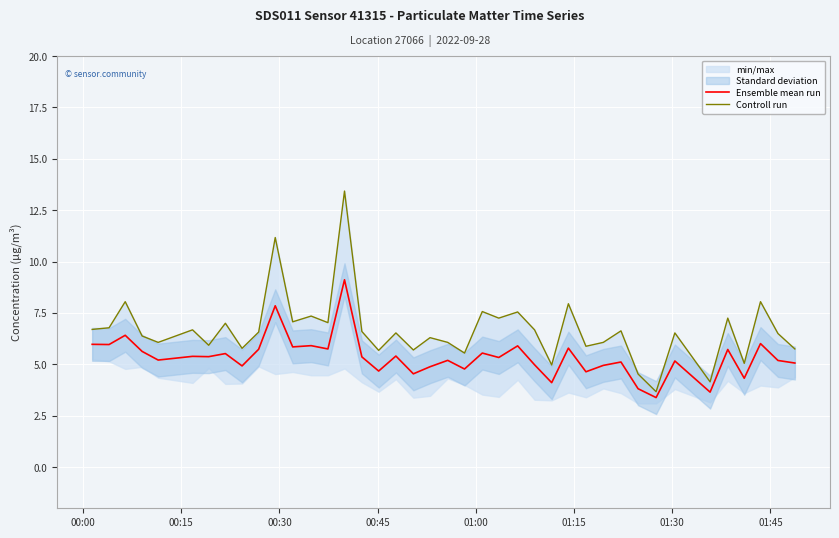

True or false: Ensemble mean run and Controll run cross at least once.

False